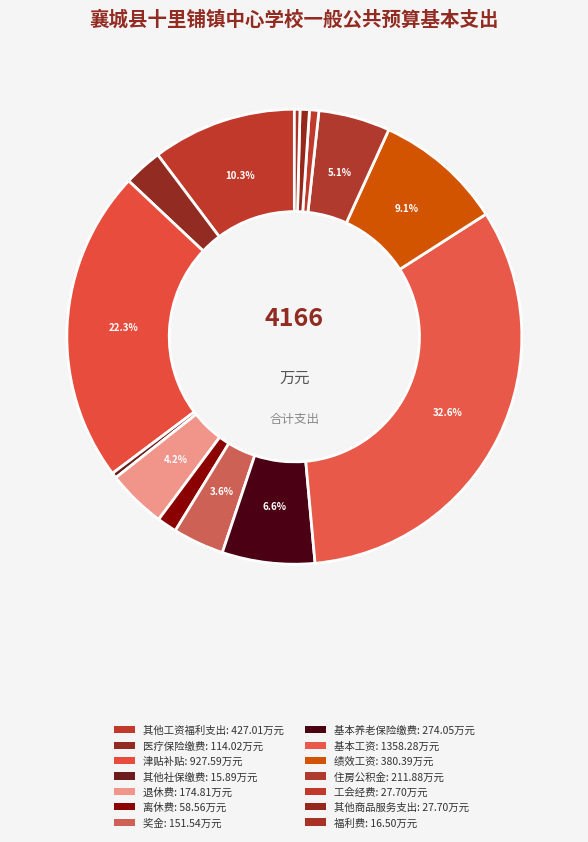

How many slices are in this pie chart?

14